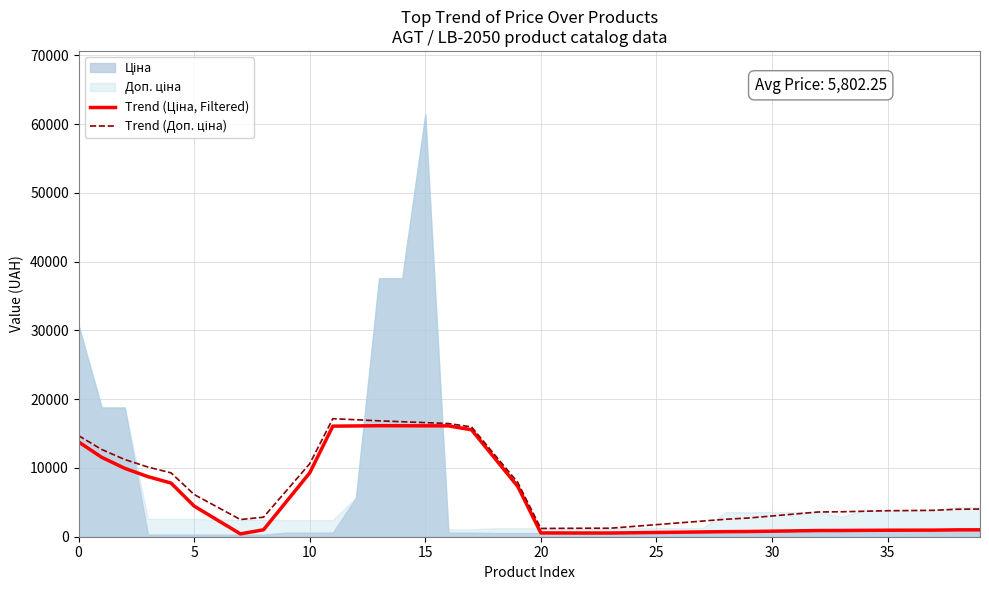

Read the Trend (Ціна, Filtered) value at 23.

539.0